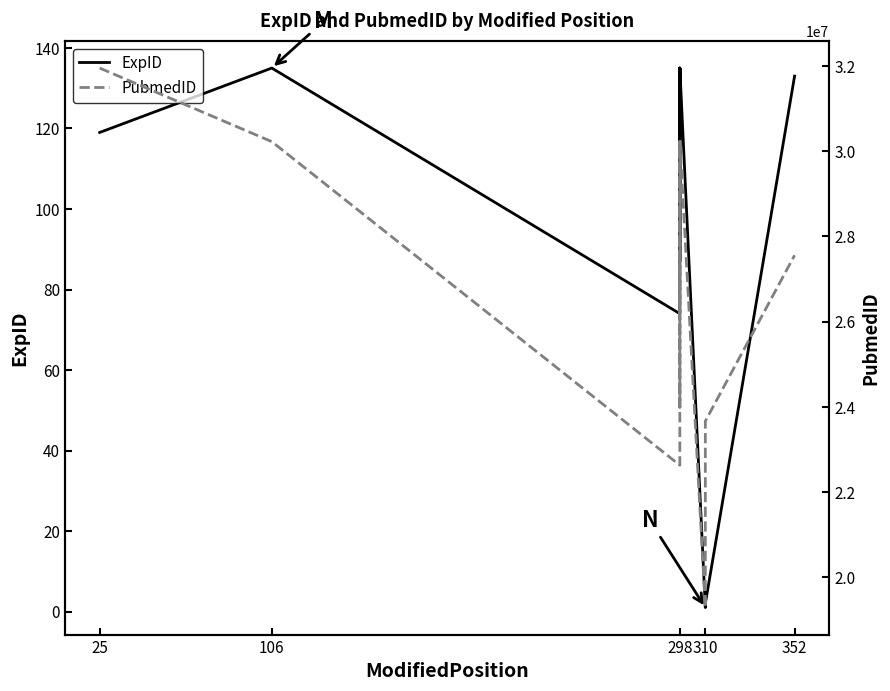

Reading left to right, transcribe all the data shown in this chart.

ExpID: 119	135	74	132	135	87	132	133	134	135	1	2	133
PubmedID: 31951383	30224661	22633491	27067053	30224661	23994444	27067053	27558752	29237727	30224661	19292762	23667124	27558752